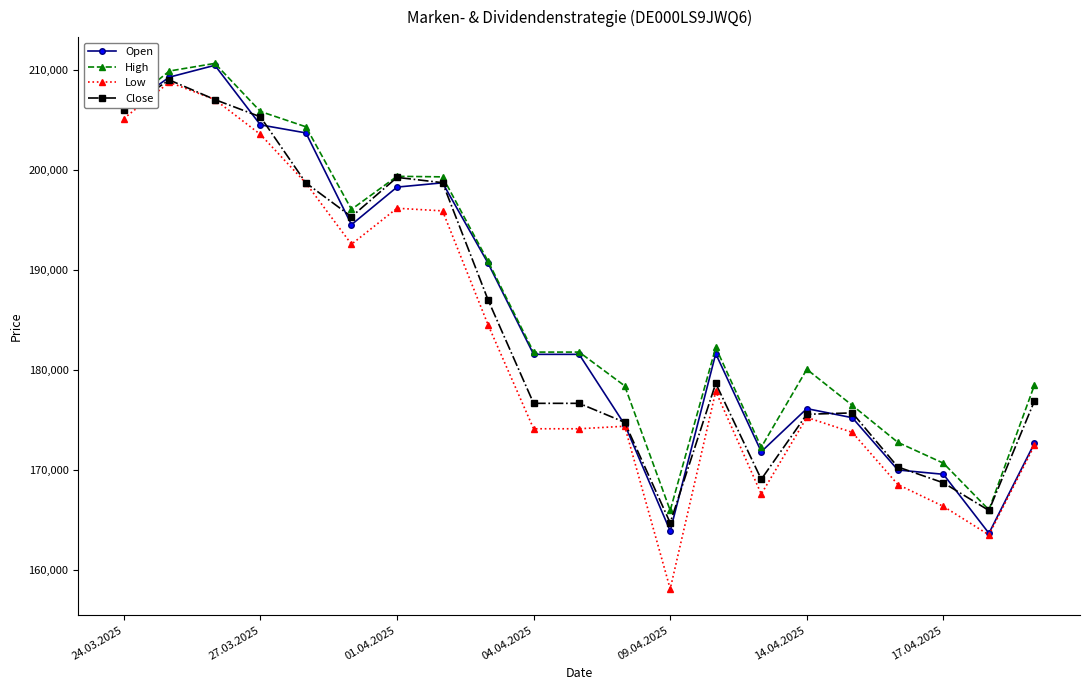

What is the maximum value for Low?

208726